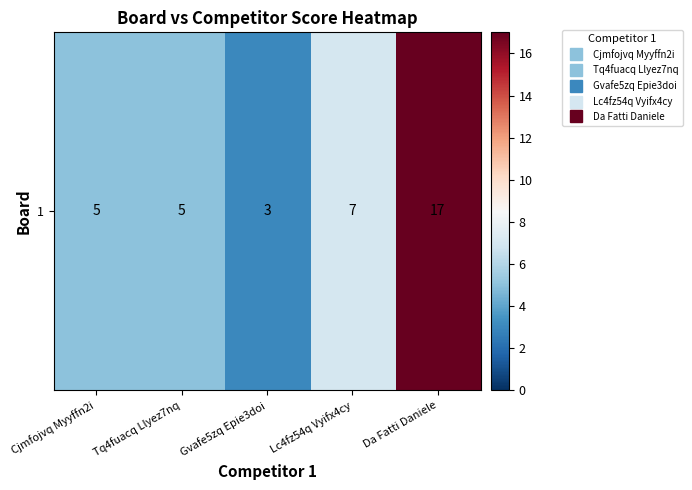

How many series are shown in this chart?

1